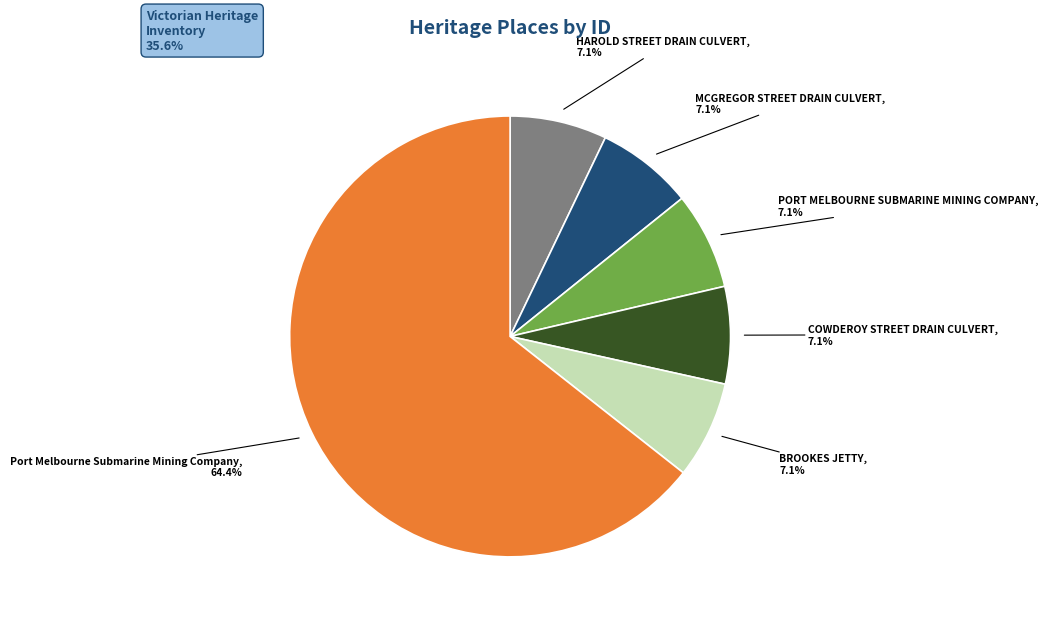

Is it true that BROOKES JETTY is 1% of the pie?

False